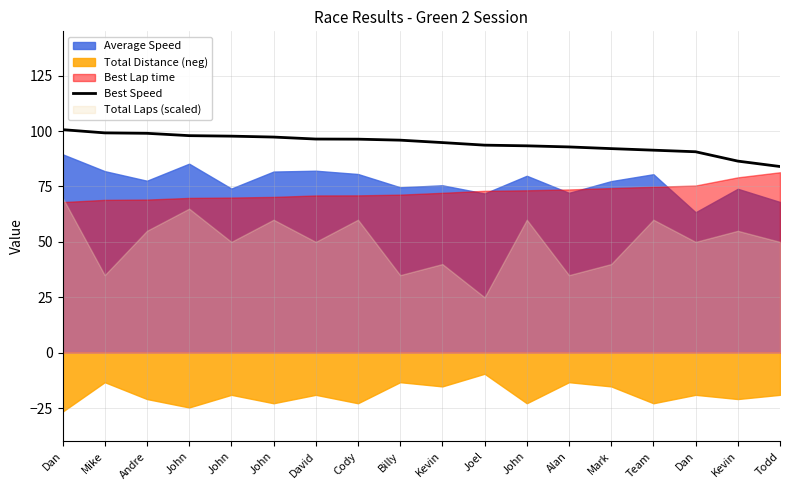

What is the label of the 6th point from the right?

Alan